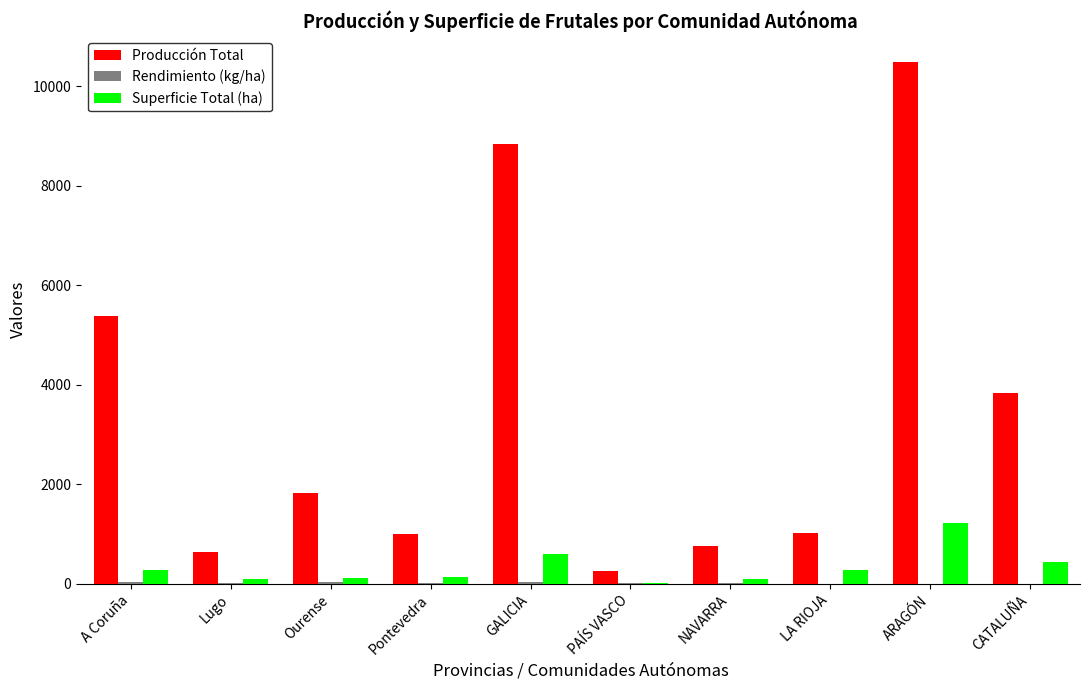

Between Ourense and ARAGÓN, which series saw the biggest shift?

Producción Total